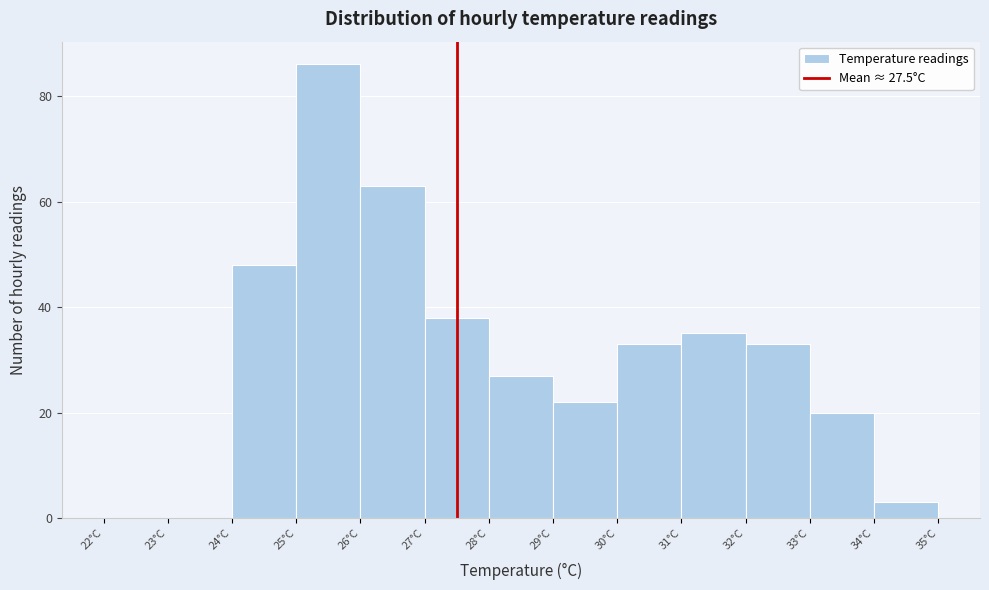

Reading left to right, list every bar in this chart as the range it spans on the x-axis followed by its height. The values are not printed on the chart, so give them approximately, as read against the axis.

22 to 23: 0
23 to 24: 0
24 to 25: 48
25 to 26: 86
26 to 27: 64
27 to 28: 38
28 to 29: 28
29 to 30: 22
30 to 31: 34
31 to 32: 36
32 to 33: 34
33 to 34: 20
34 to 35: 4